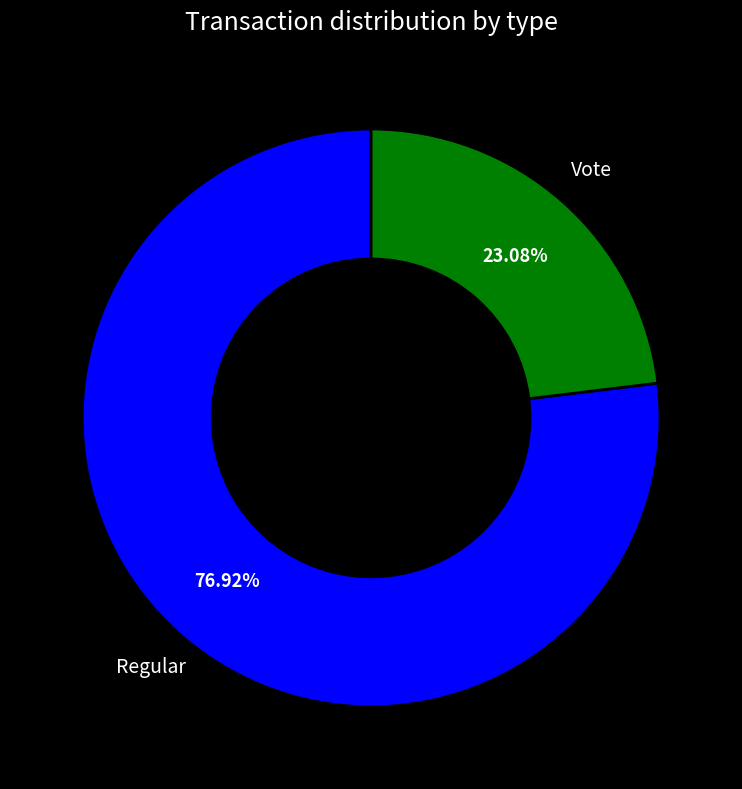

To the nearest percent, what is the difference between the largest and smallest slice percentages?

54%